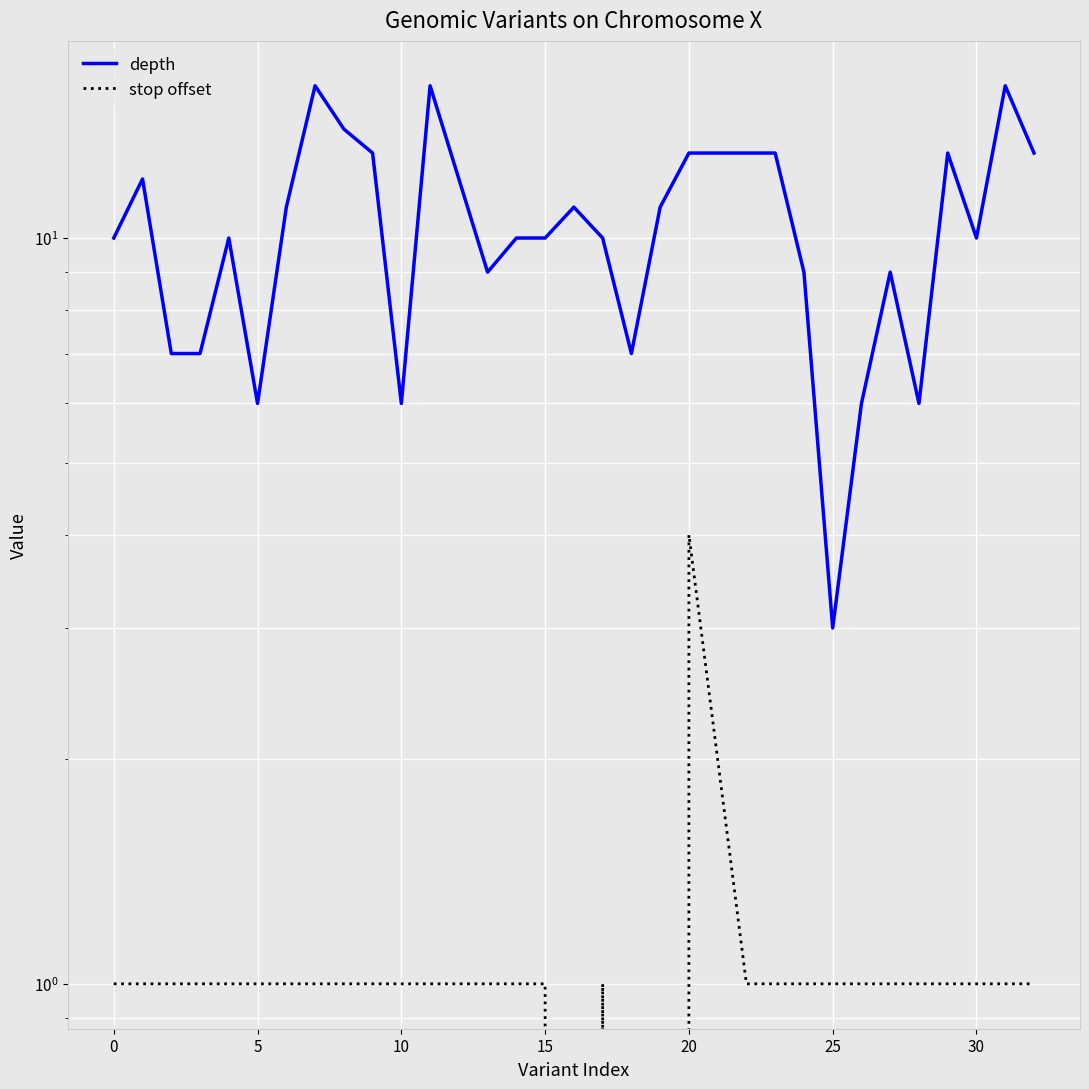

True or false: stop offset and depth intersect in this chart.

False